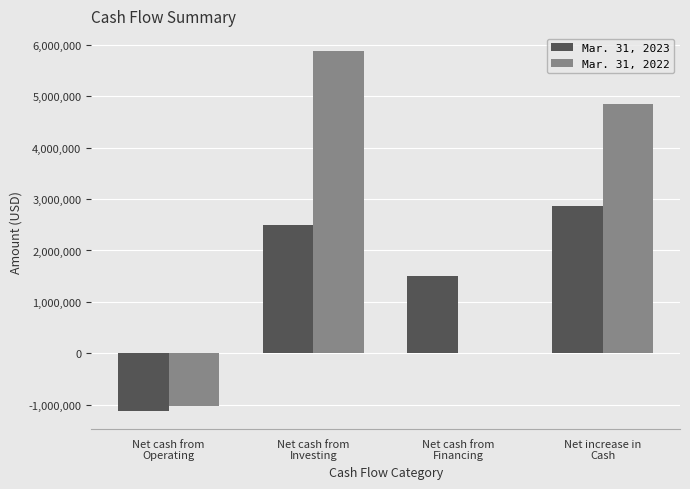

Count the Mar. 31, 2022 values in the range 0 to 5874613.

3